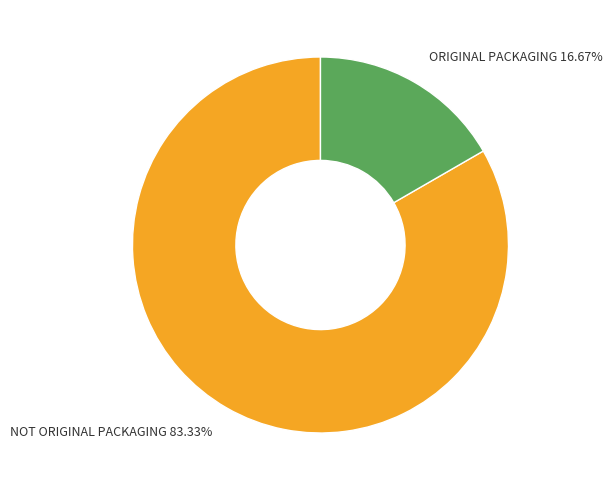

Is there a majority slice in this chart?

Yes